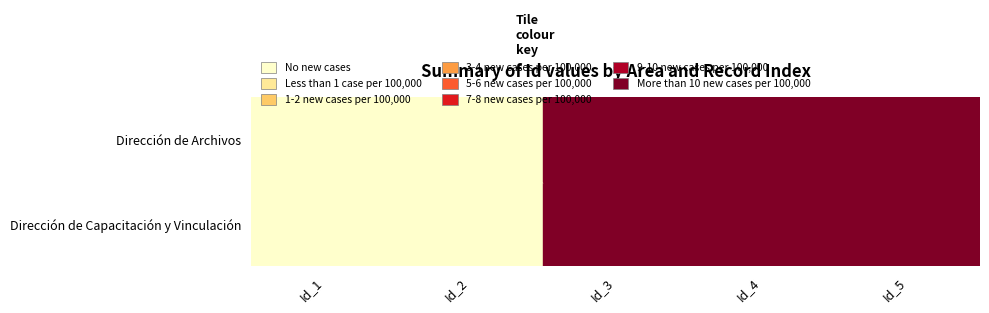

Is the value of Dirección de Capacitación y Vinculación at Id_1 greater than the value of Dirección de Archivos at Id_4?

No